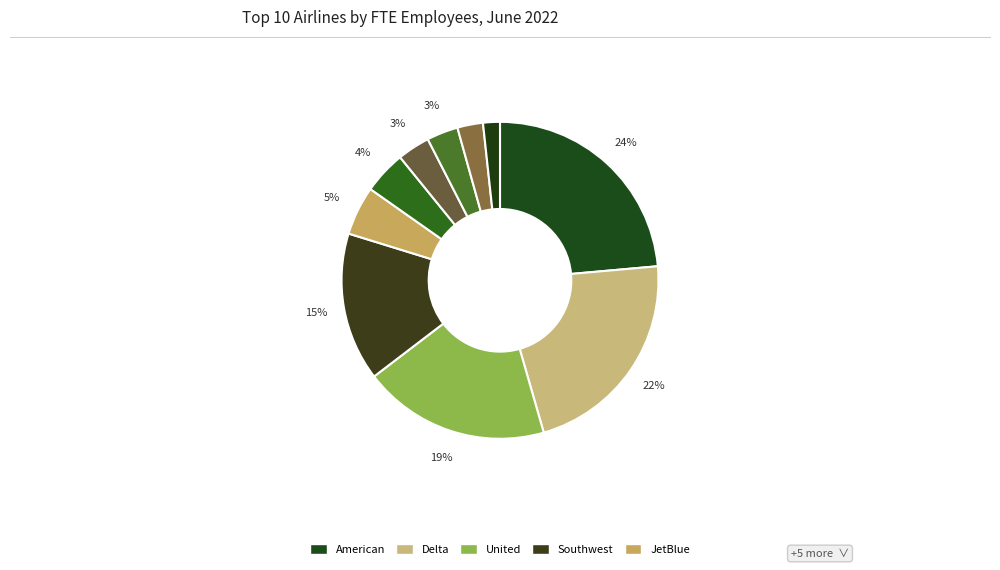

Count the number of slices in the pie.

10